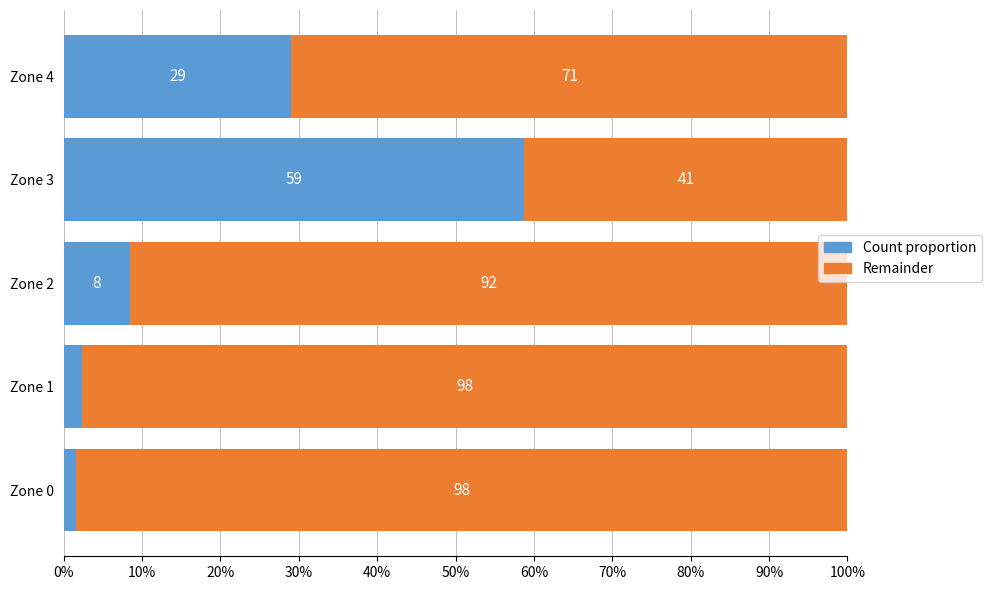

What is the sum of all Count proportion values?

100.0